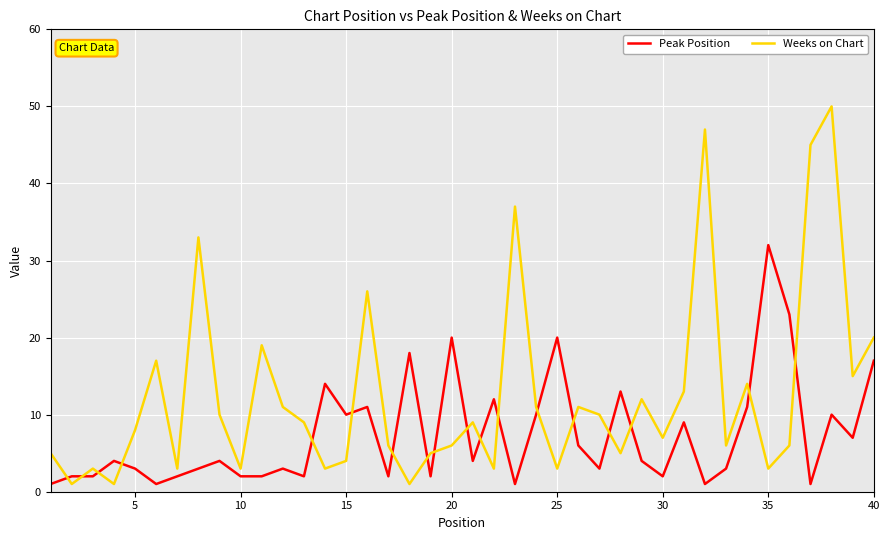

Which series has the largest total across all categories?

Weeks on Chart